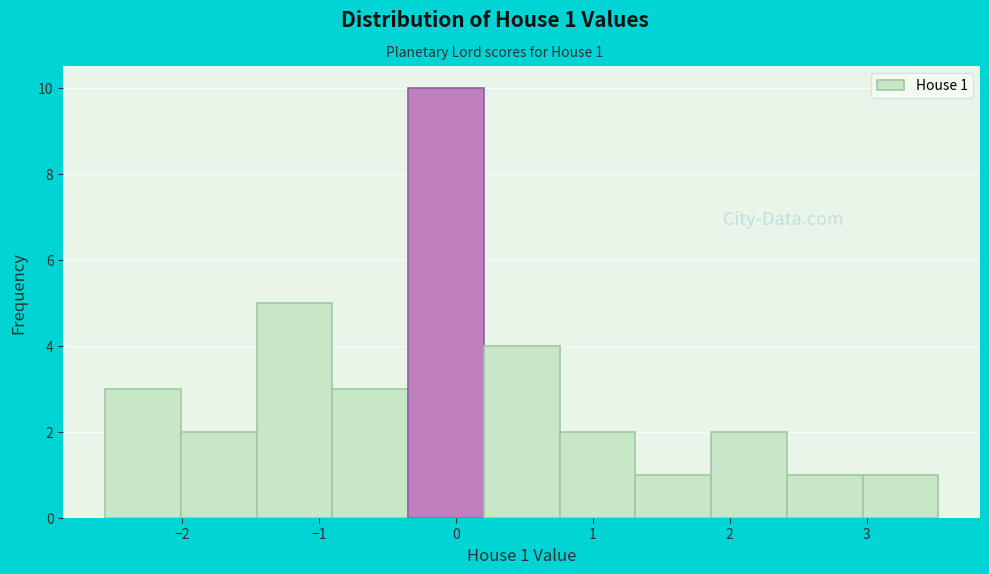

Over which range of the x-axis is the bar tallest?

-0.4 to 0.2